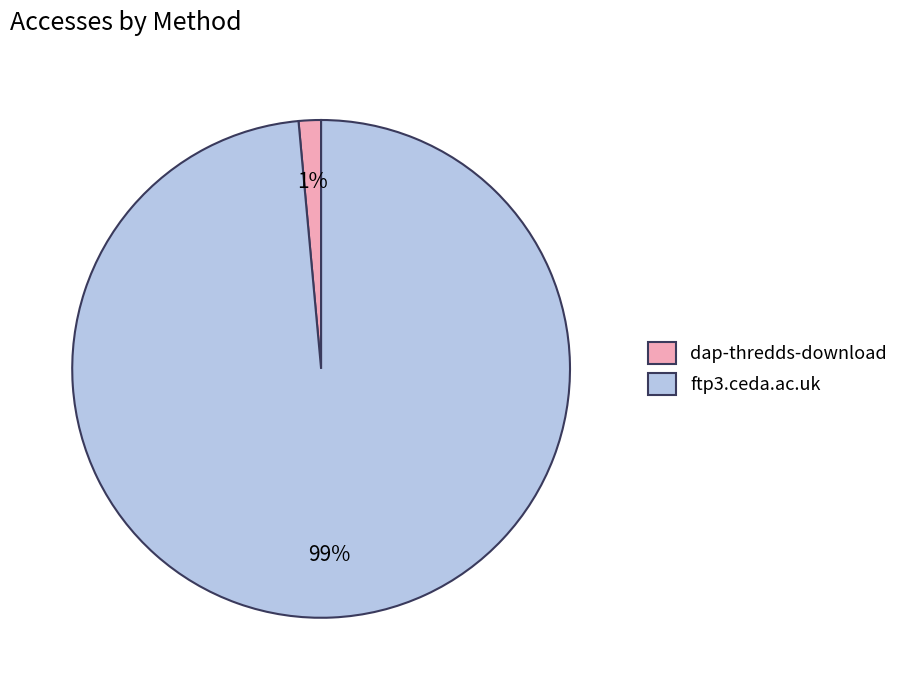

Is there a majority slice in this chart?

Yes